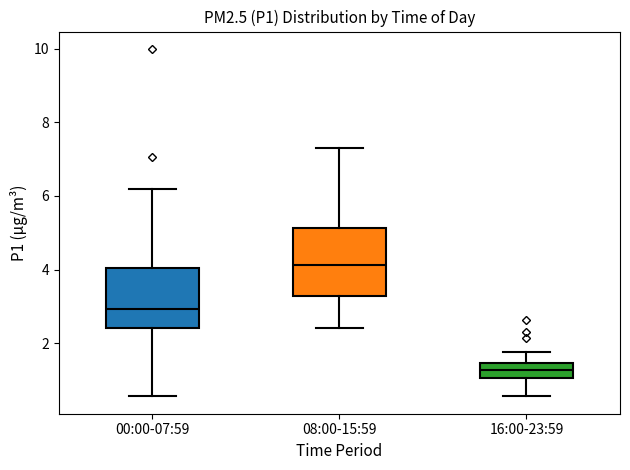

Where does the median line of the box for 08:00-15:59 sit on the y-axis? The values are not printed on the chart, so give them approximately, as read against the axis.

4.2